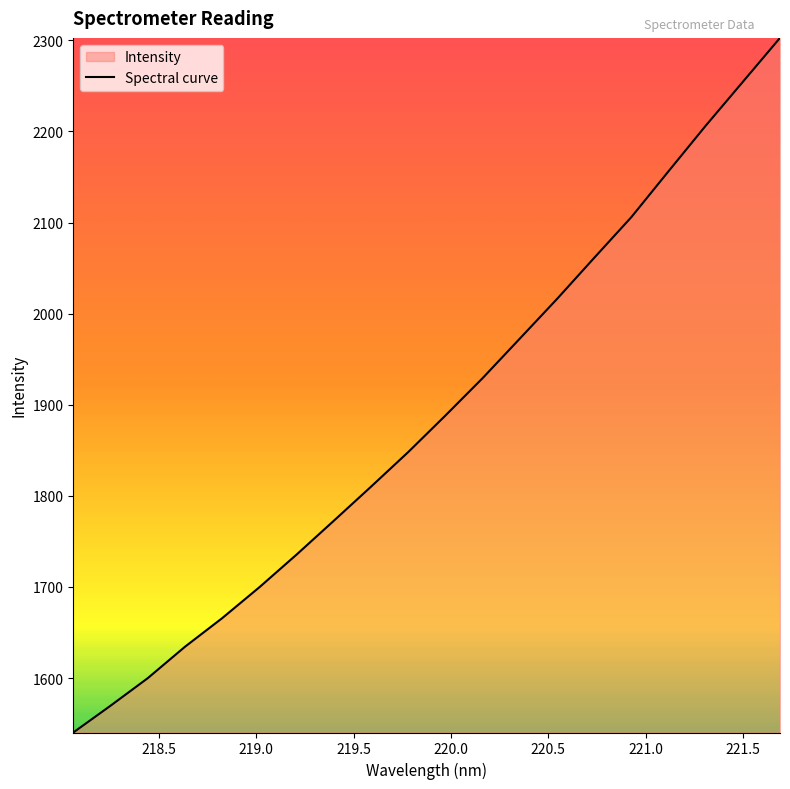

Reading right to left, what are all the values shown in this chart?

2302.8	2254.5	2206.3	2156.3	2105.9	2061.2	2016.1	1972.6	1929.2	1888.1	1848.0	1810.0	1772.6	1735.5	1699.6	1665.7	1634.3	1599.8	1569.5	1540.2